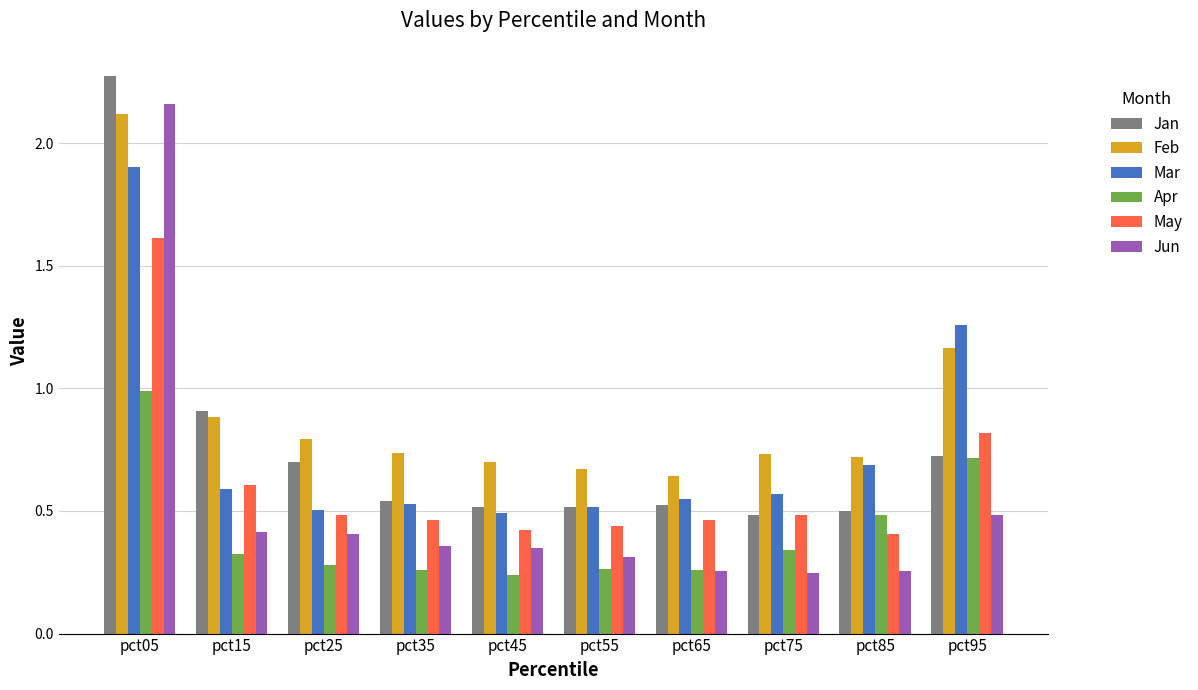

What is the sum of the Mar values at pct25 and pct35?

1.0